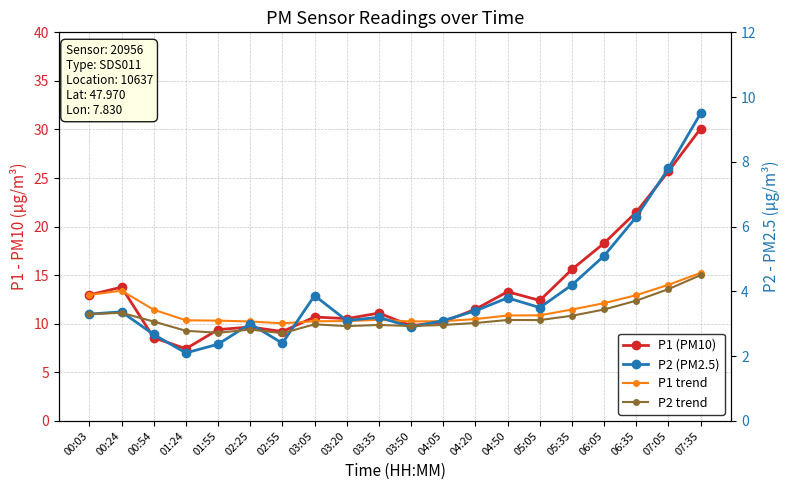

Does the chart display data point markers on the line(s)?

Yes